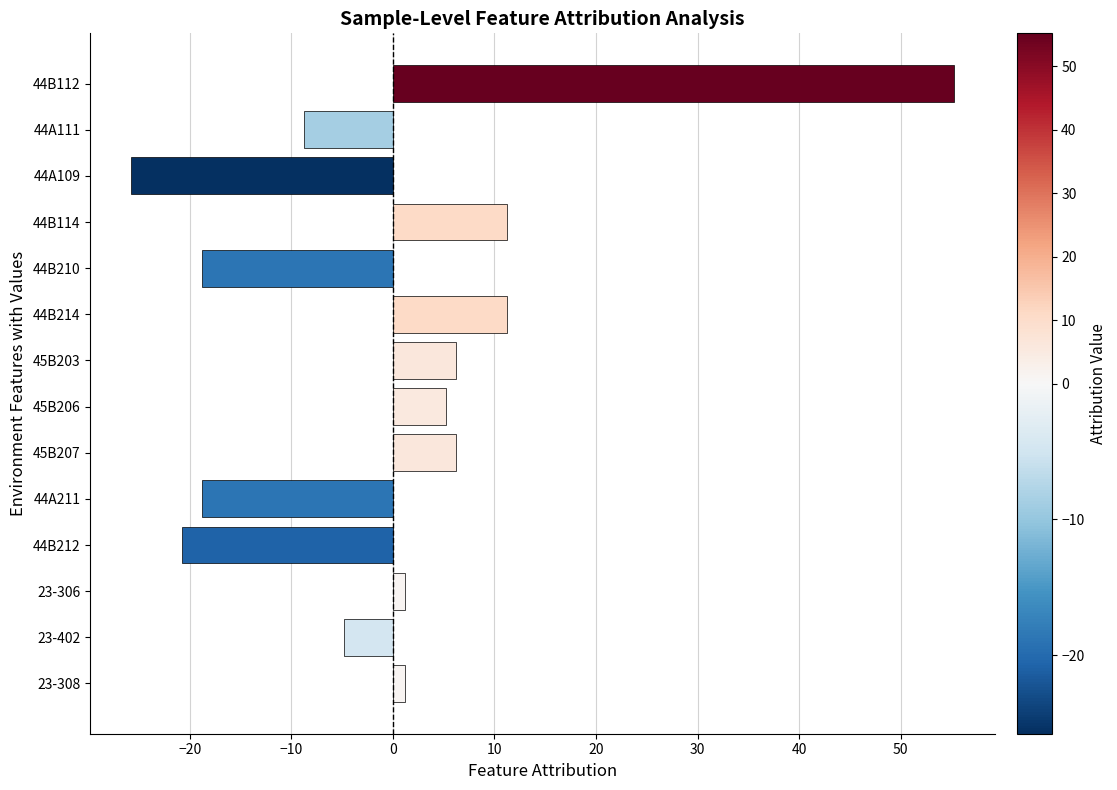

Count the number of categories in the chart.

14